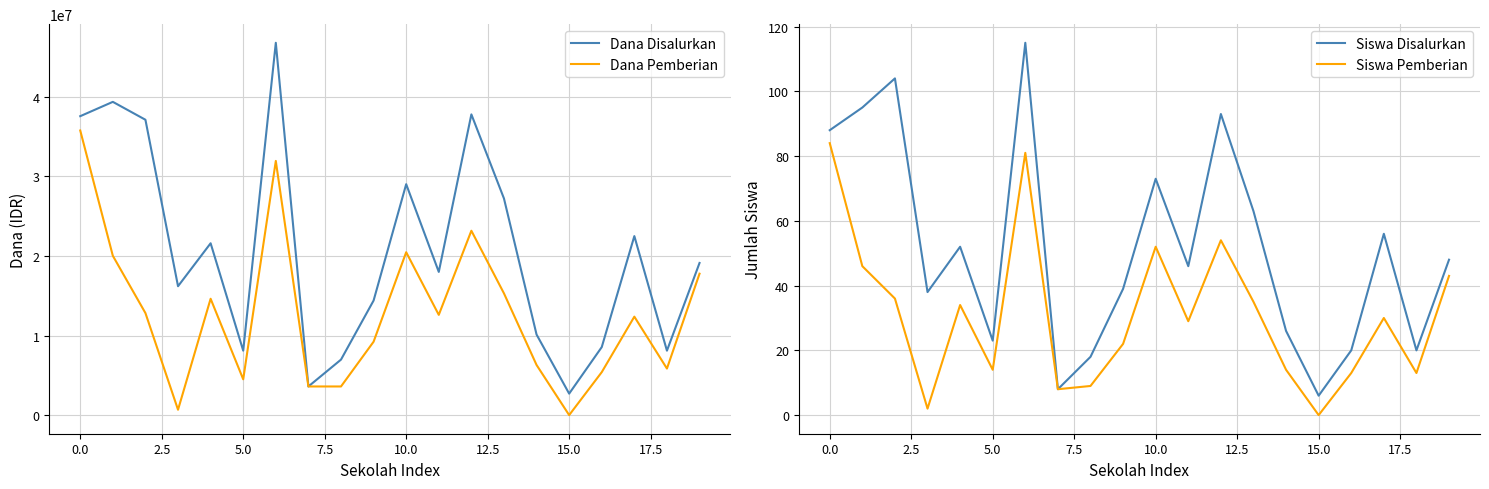

Is the value of Siswa Pemberian at 16 greater than the value of Siswa Disalurkan at 14?

No